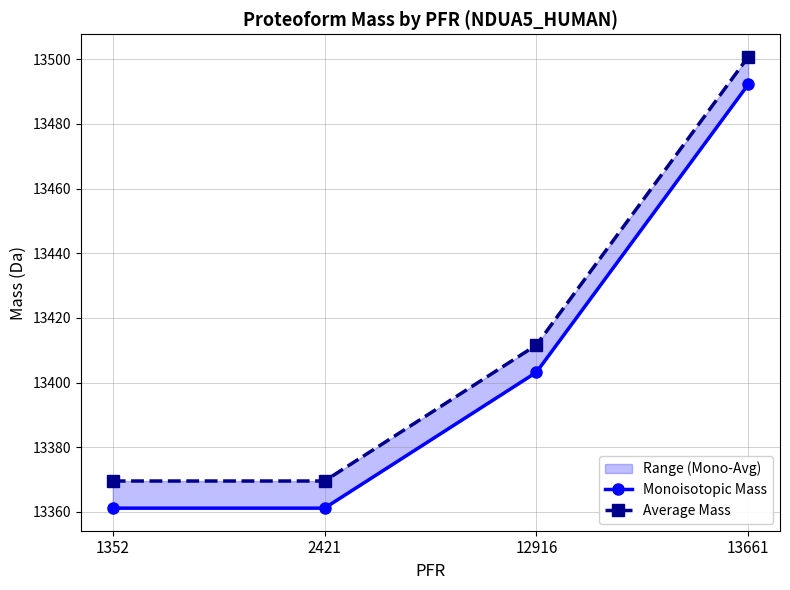

Is it true that Average Mass equals 13500.7 at 13661?

True